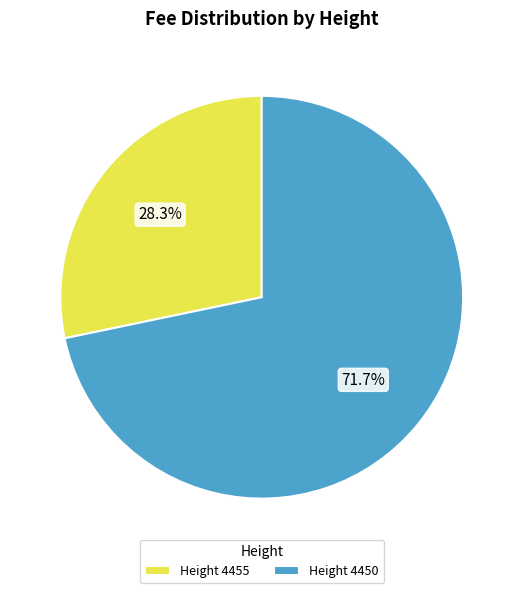

What is the majority slice?

Height 4450